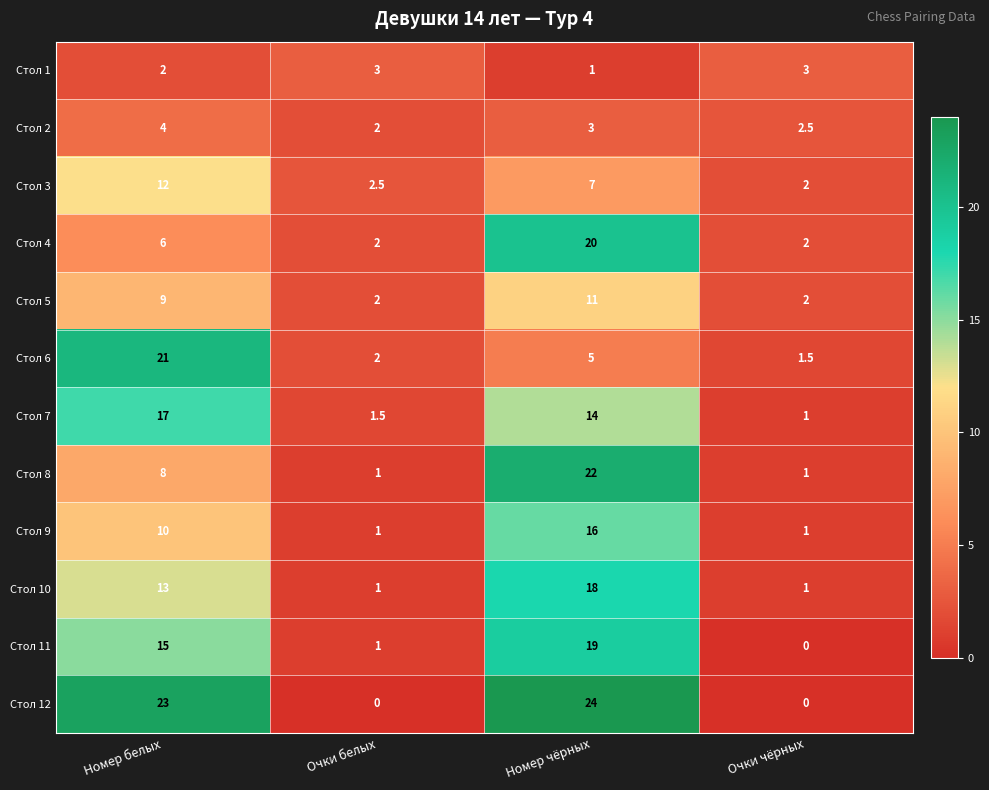

Which series has the widest spread of values?

Стол 12